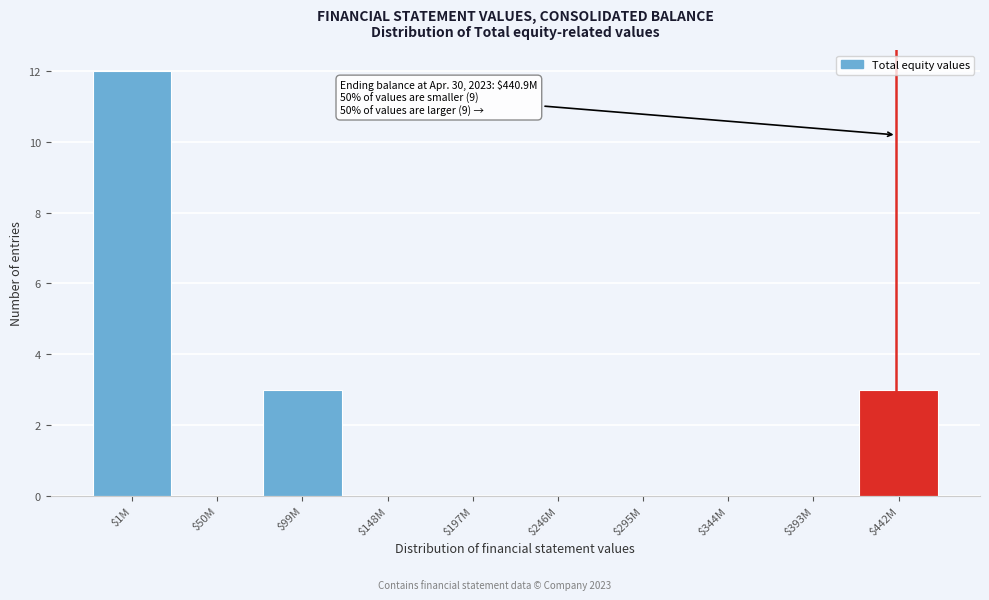

Which label corresponds to the largest value in the chart?

$1M